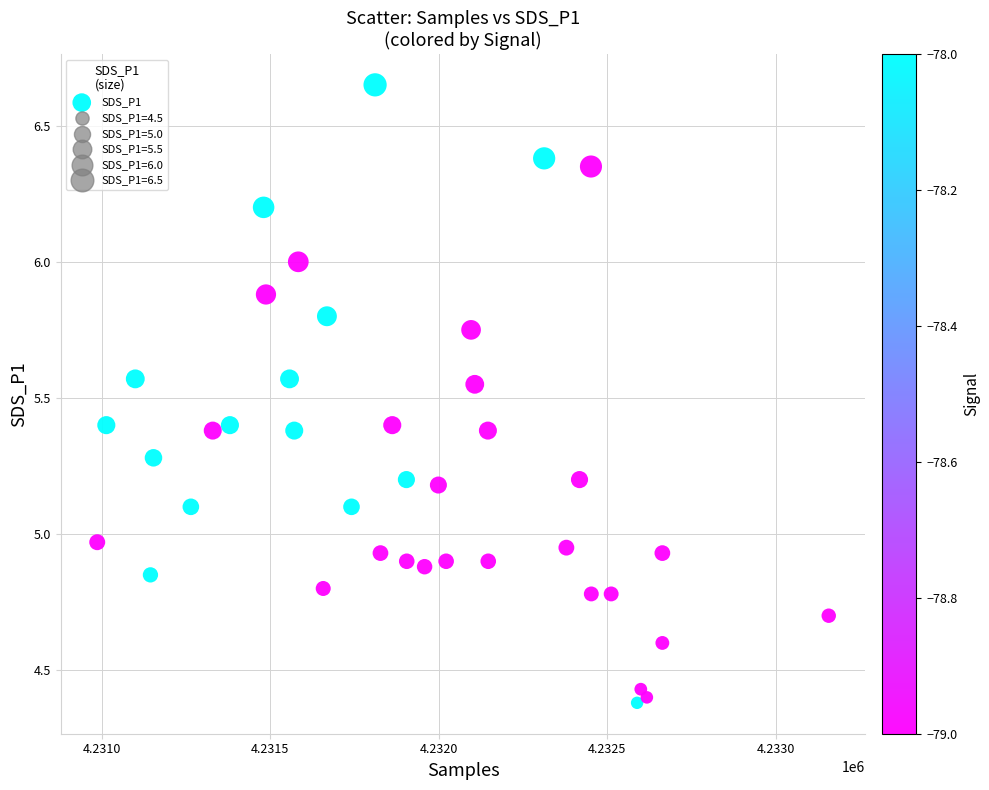

What is the range of Y values (max minus min)?

2.3